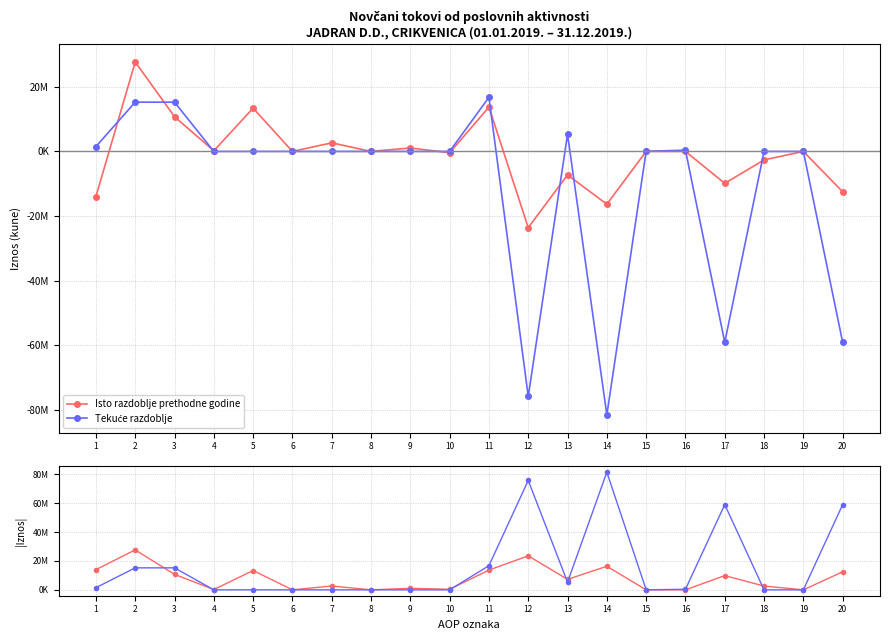

At how many categories does at least one series exceed 38778656?

4